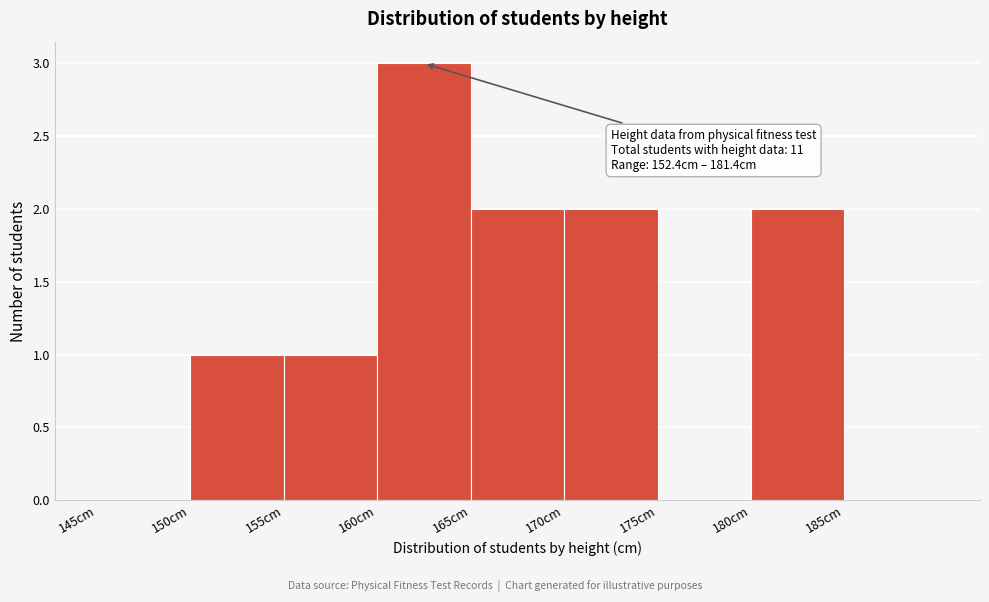

Over which range of the x-axis is the bar tallest?

160 to 165